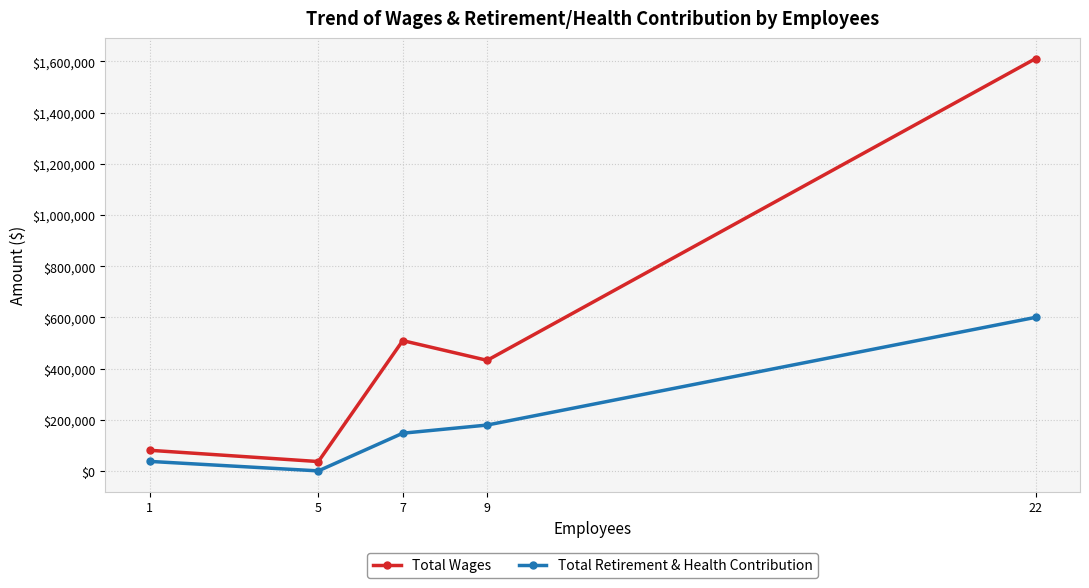

True or false: Total Wages and Total Retirement & Health Contribution cross at least once.

False